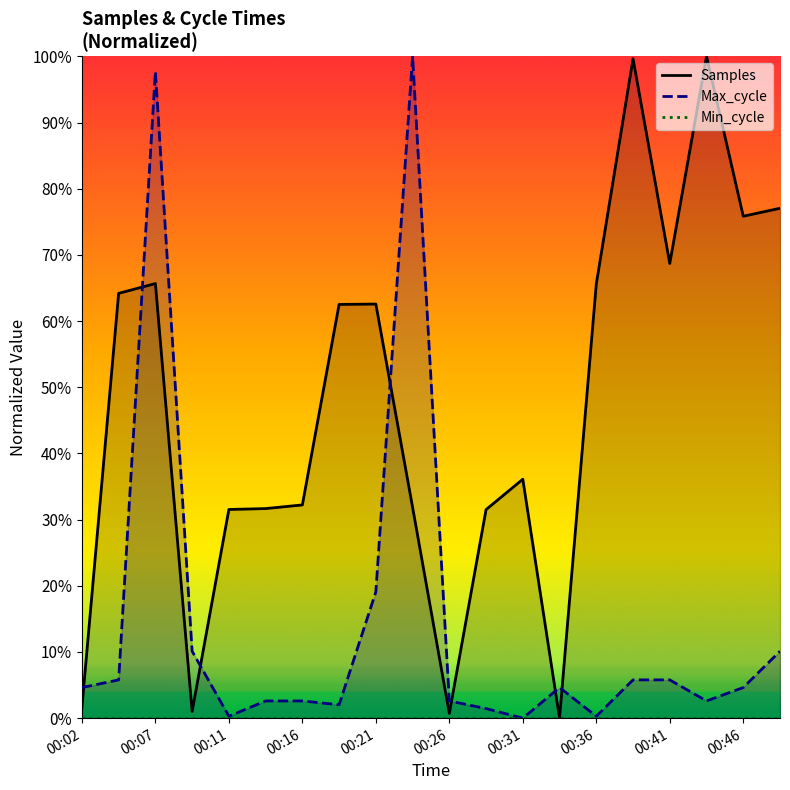

Does the chart display data point markers on the line(s)?

No